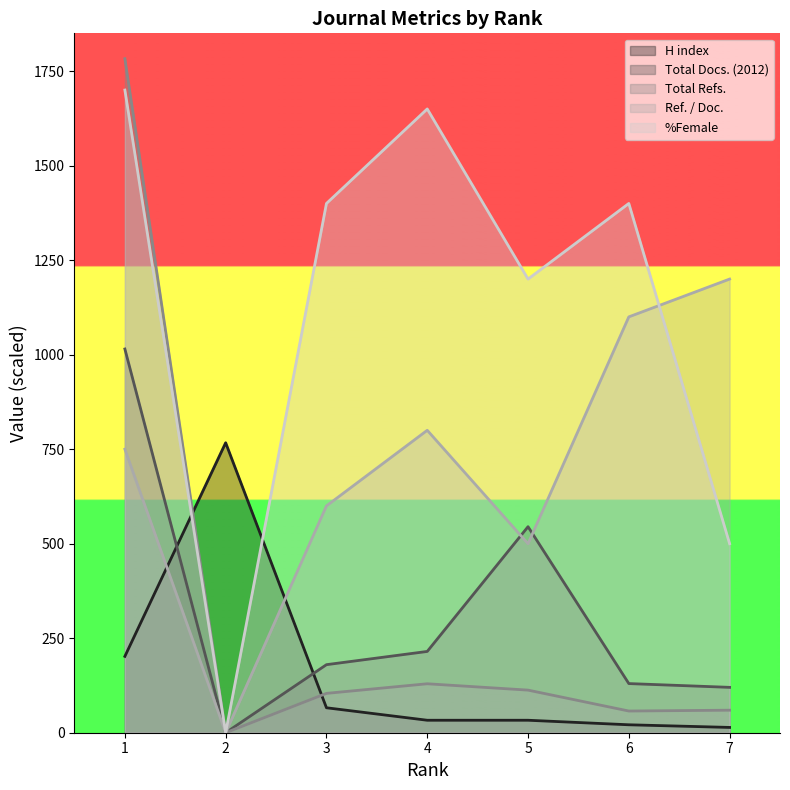

Which series has the largest range (max minus min)?

Total Refs.